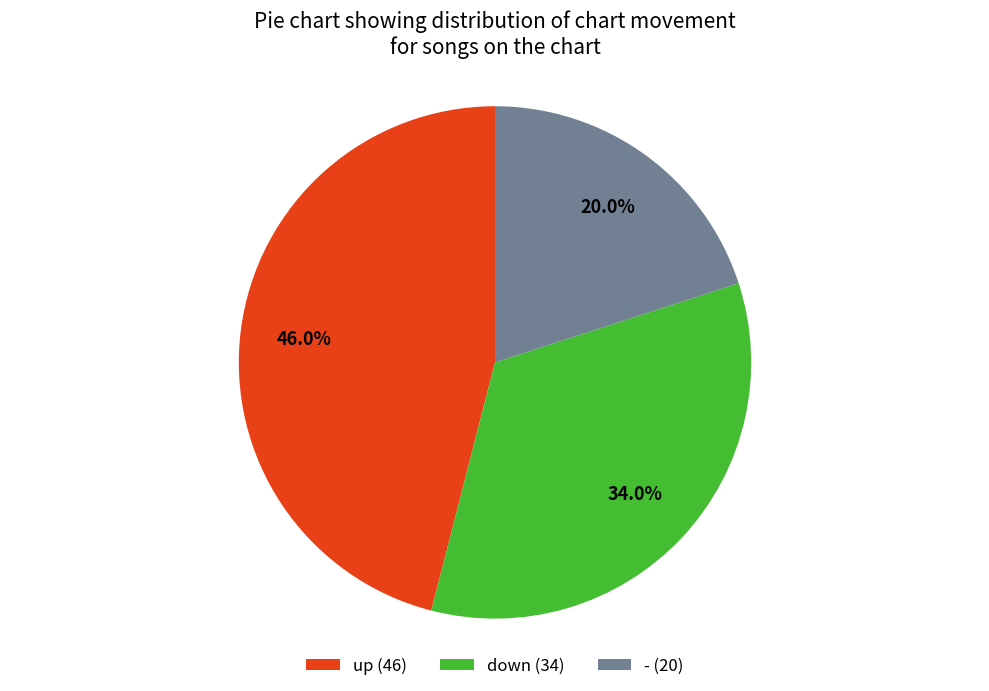

Is there a majority slice in this chart?

No